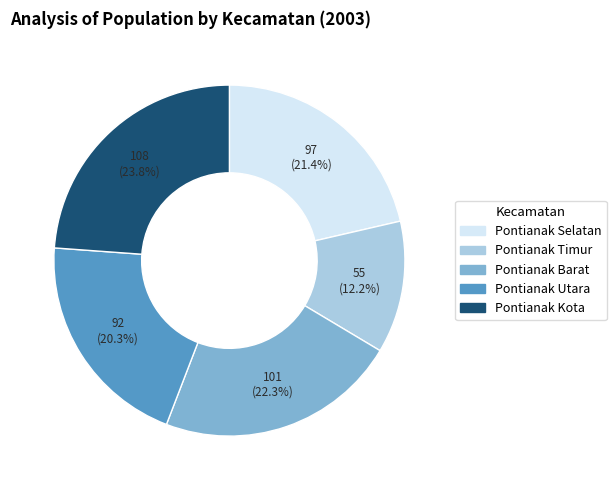

Combined, what portion of the pie is Pontianak Utara and Pontianak Barat?

42.6%